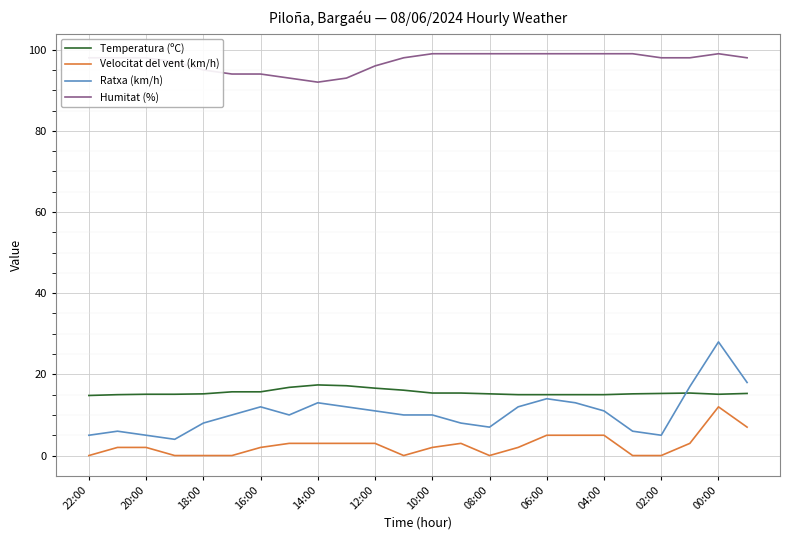

True or false: Ratxa (km/h) and Velocitat del vent (km/h) intersect in this chart.

False